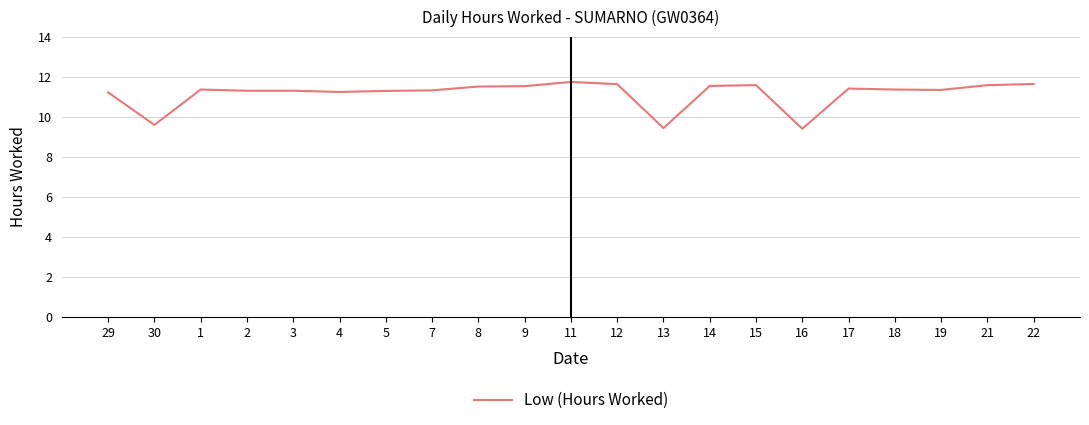

Between 16 and 12, which is larger?

12